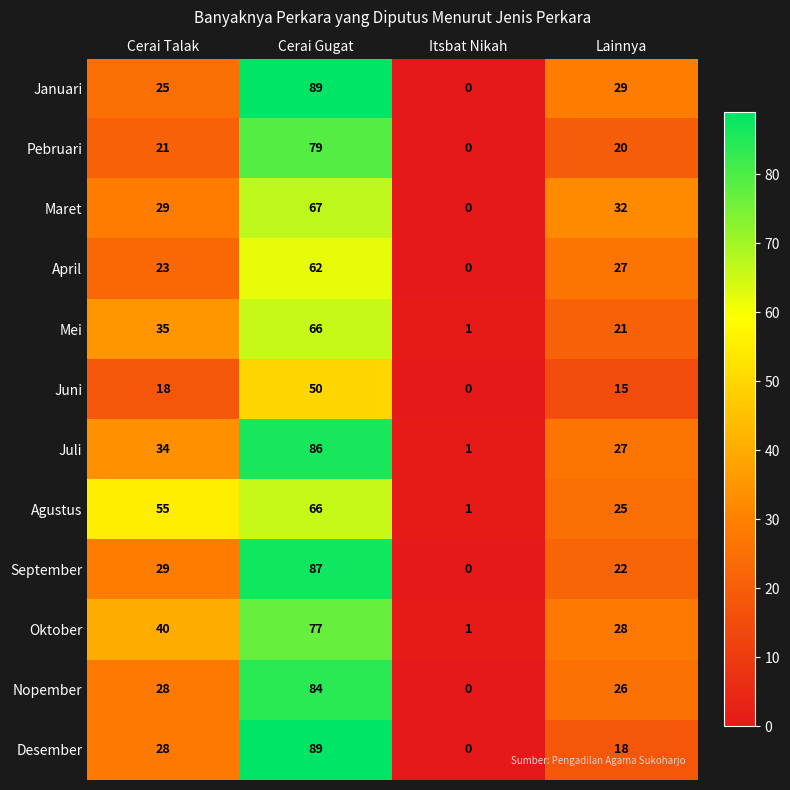

Which category has the lowest value across all series?

Itsbat Nikah